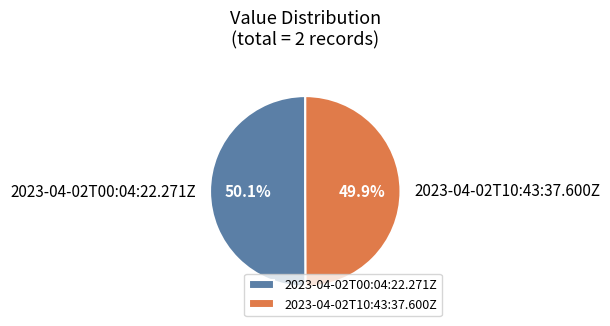

Does any single category account for the majority?

Yes